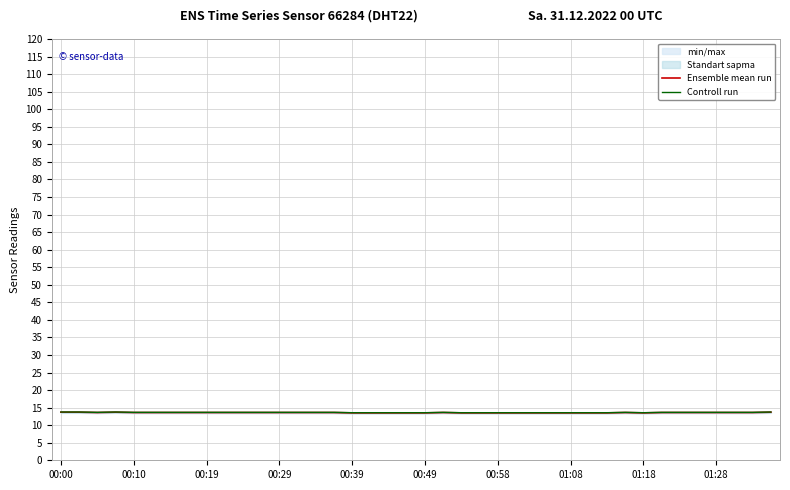

Rank the series by their average value, from highest to lowest.

Controll run, Ensemble mean run